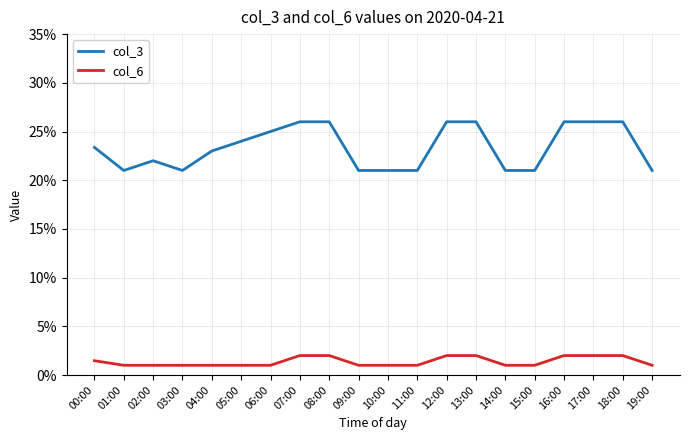

Which series changed the most between 00:00 and 13:00?

col_3